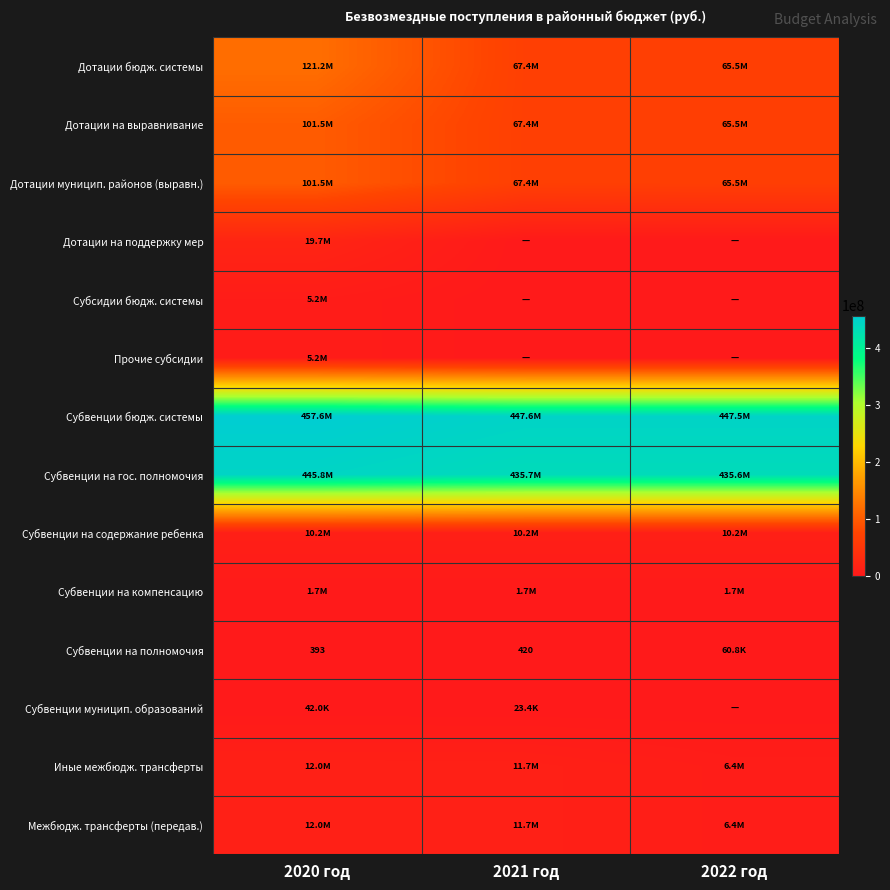

At how many categories does at least one series exceed 291150064?

3